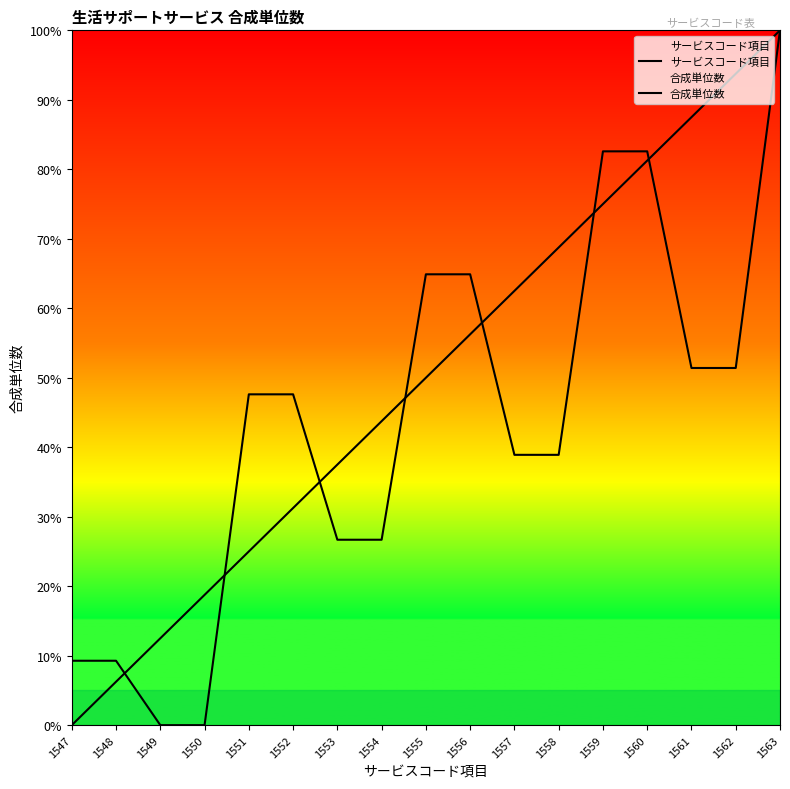

How many intersections are there between 合成単位数 and サービスコード項目?

7